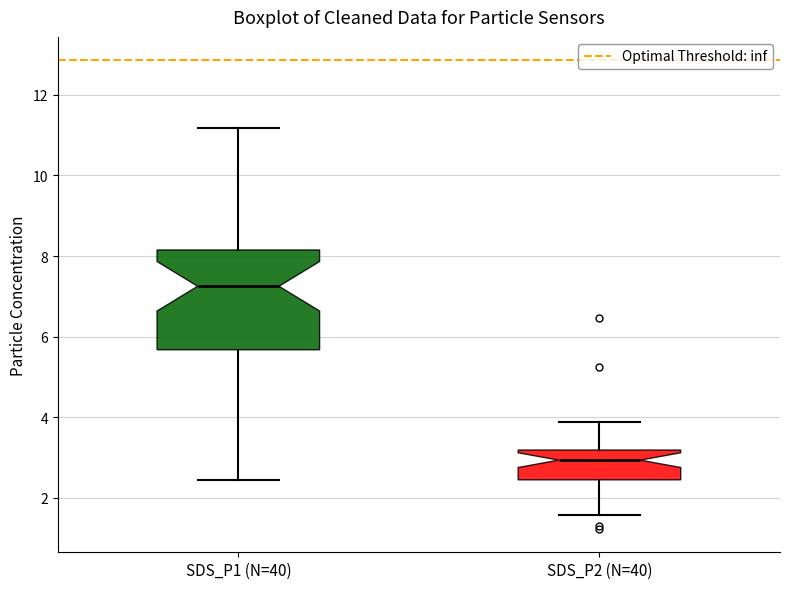

Which box has the highest median line?

SDS_P1 (N=40)